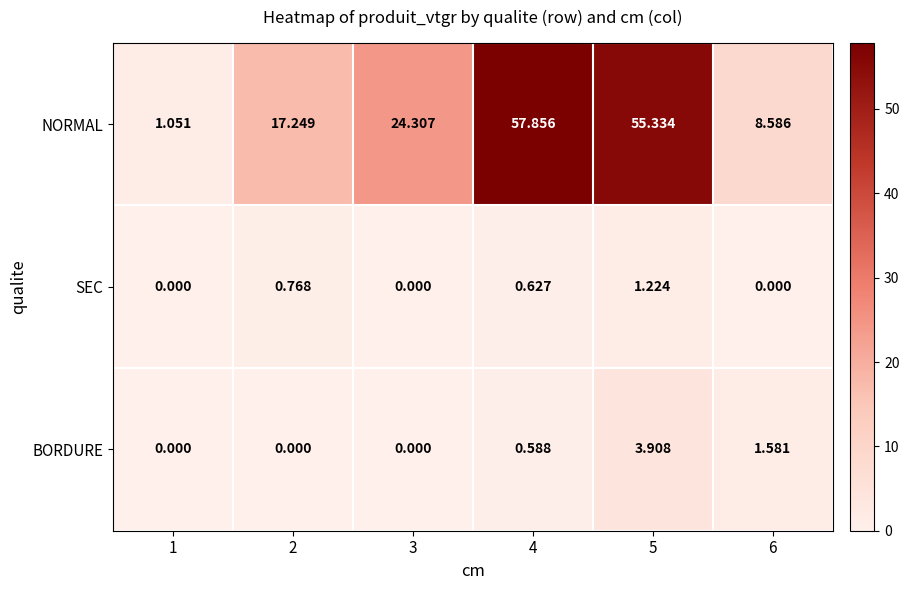

Rank the series at 4 from highest to lowest value.

NORMAL, SEC, BORDURE